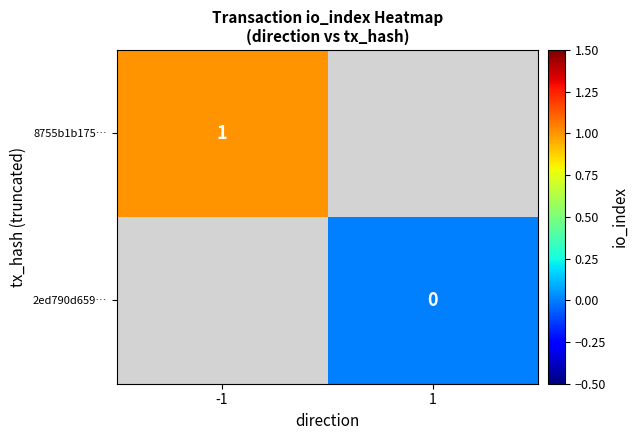

Is it true that 8755b1b175… equals 1 at -1?

True